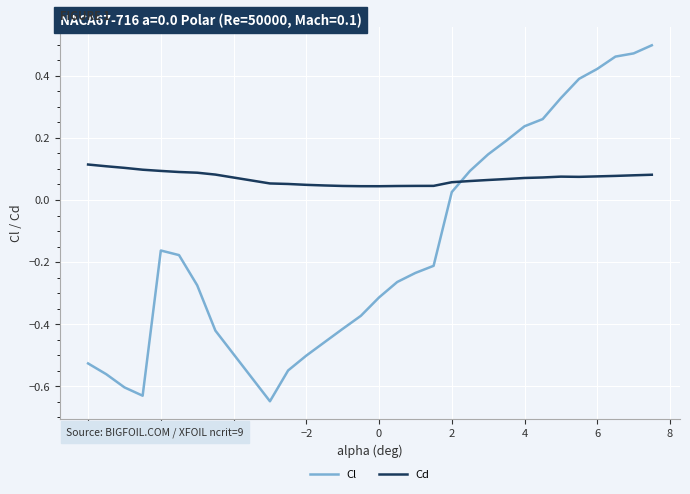

How many intersections are there between Cd and Cl?

1